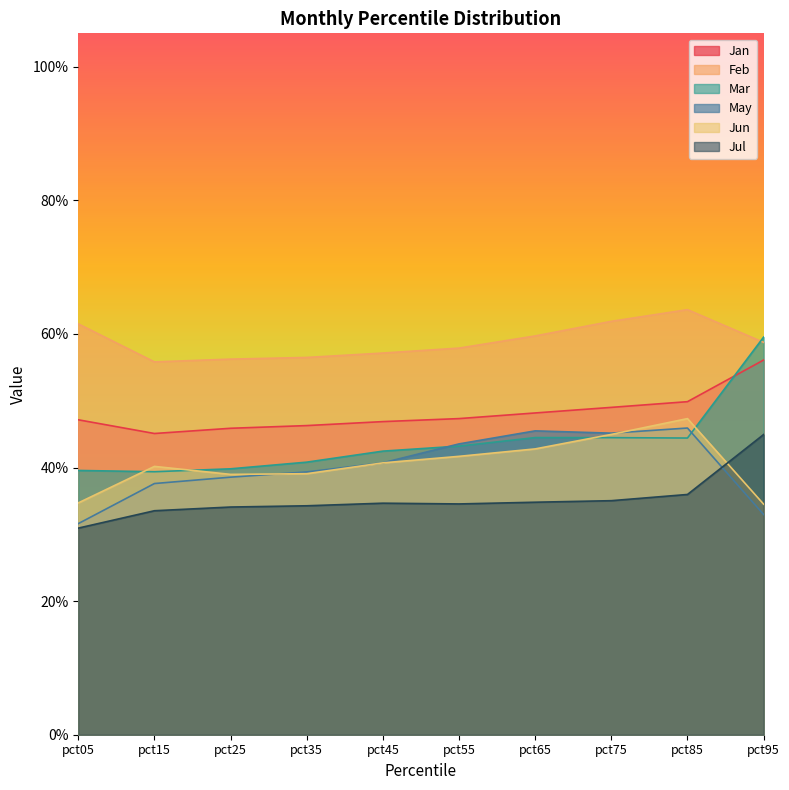

What is the difference between the maximum and minimum values in the Jun series?

0.1